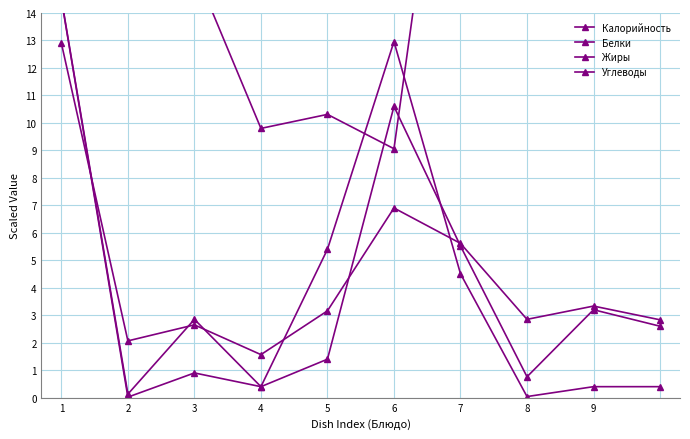

What is the difference between the Калорийность values at 2 and 8?

0.8